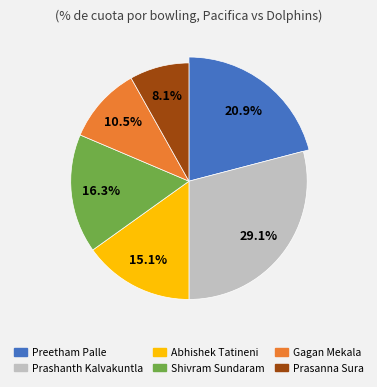

Is the sum of Prasanna Sura and Prashanth Kalvakuntla greater than half?

No